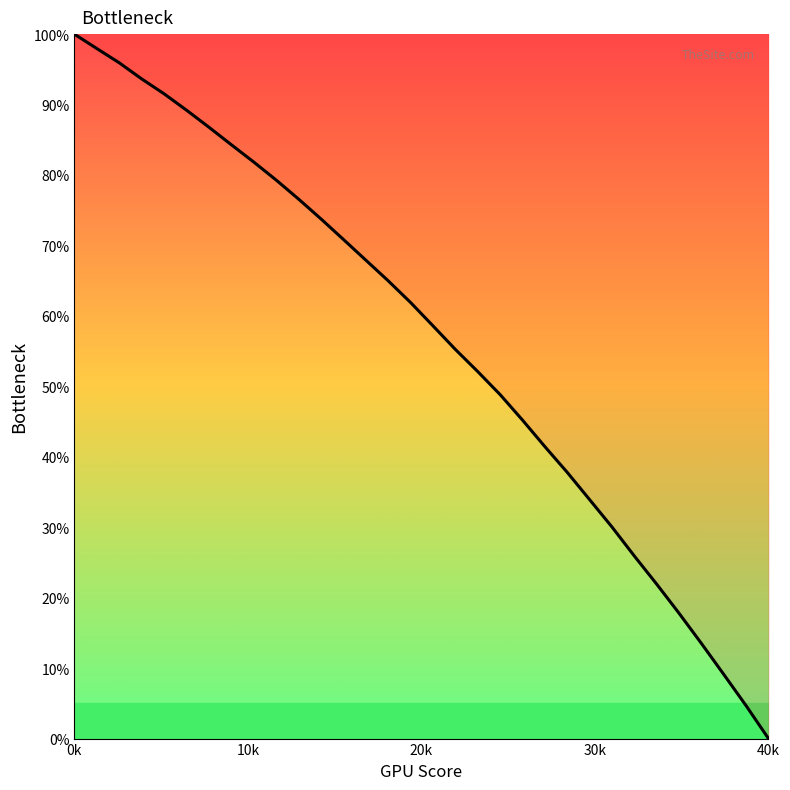

What is the greatest value displayed?

100.0